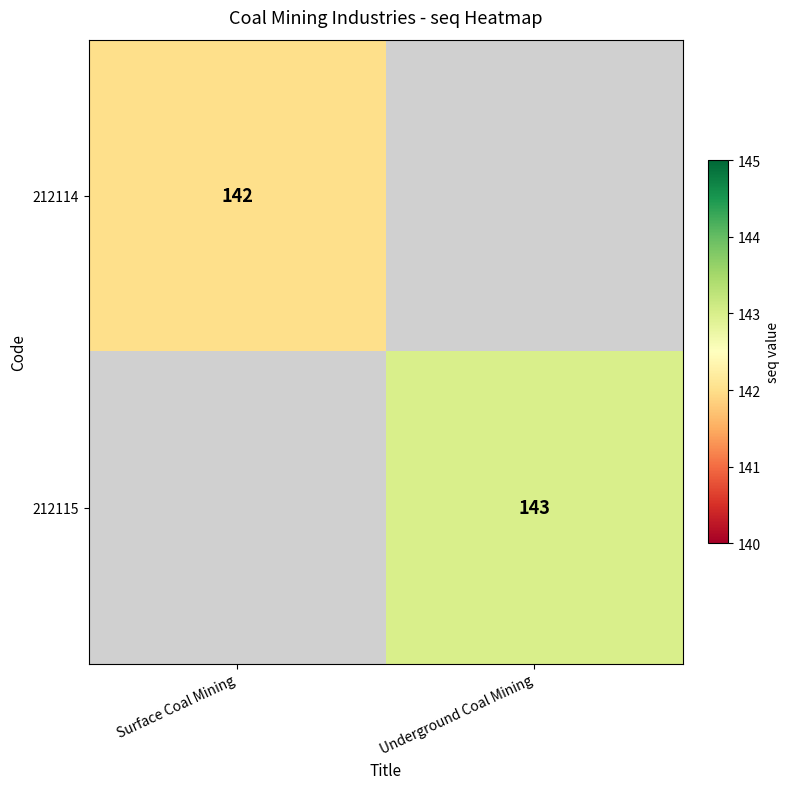

How many distinct data groups are displayed?

2